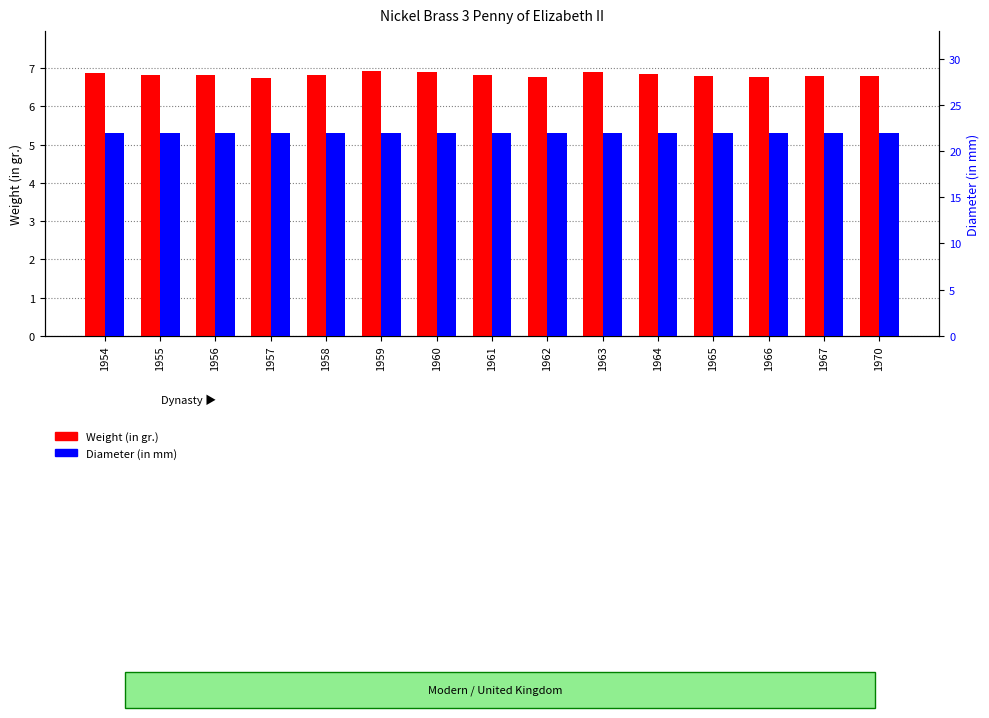

True or false: Diameter (in mm) has a value of 11.6 at 1962.

False